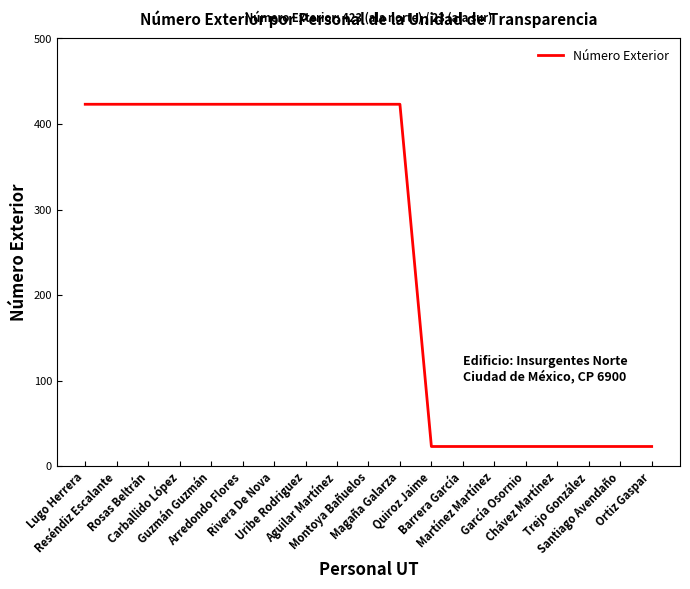

Reading right to left, transcribe all the data shown in this chart.

23	23	23	23	23	23	23	23	423	423	423	423	423	423	423	423	423	423	423